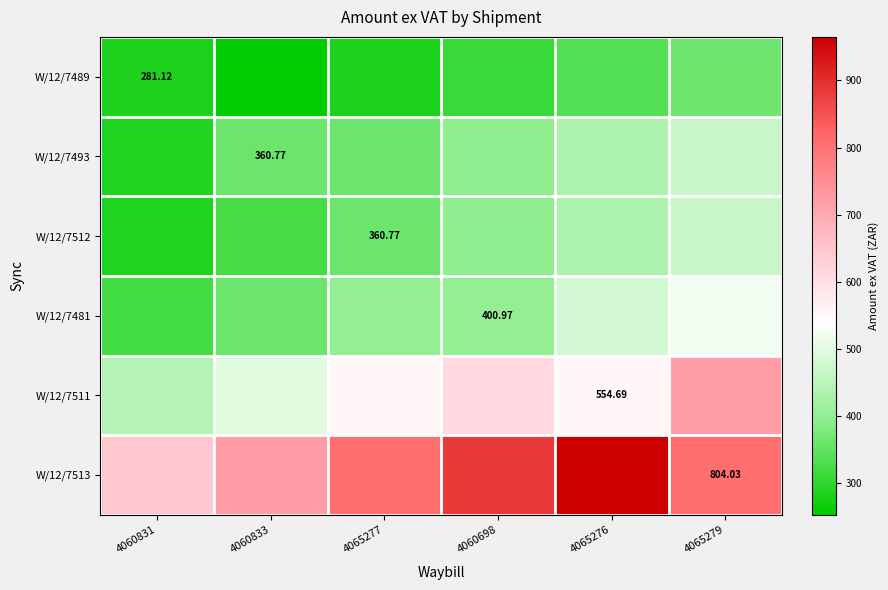

The W/12/7512 series shows 612.4 at 4060698. True or false?

False